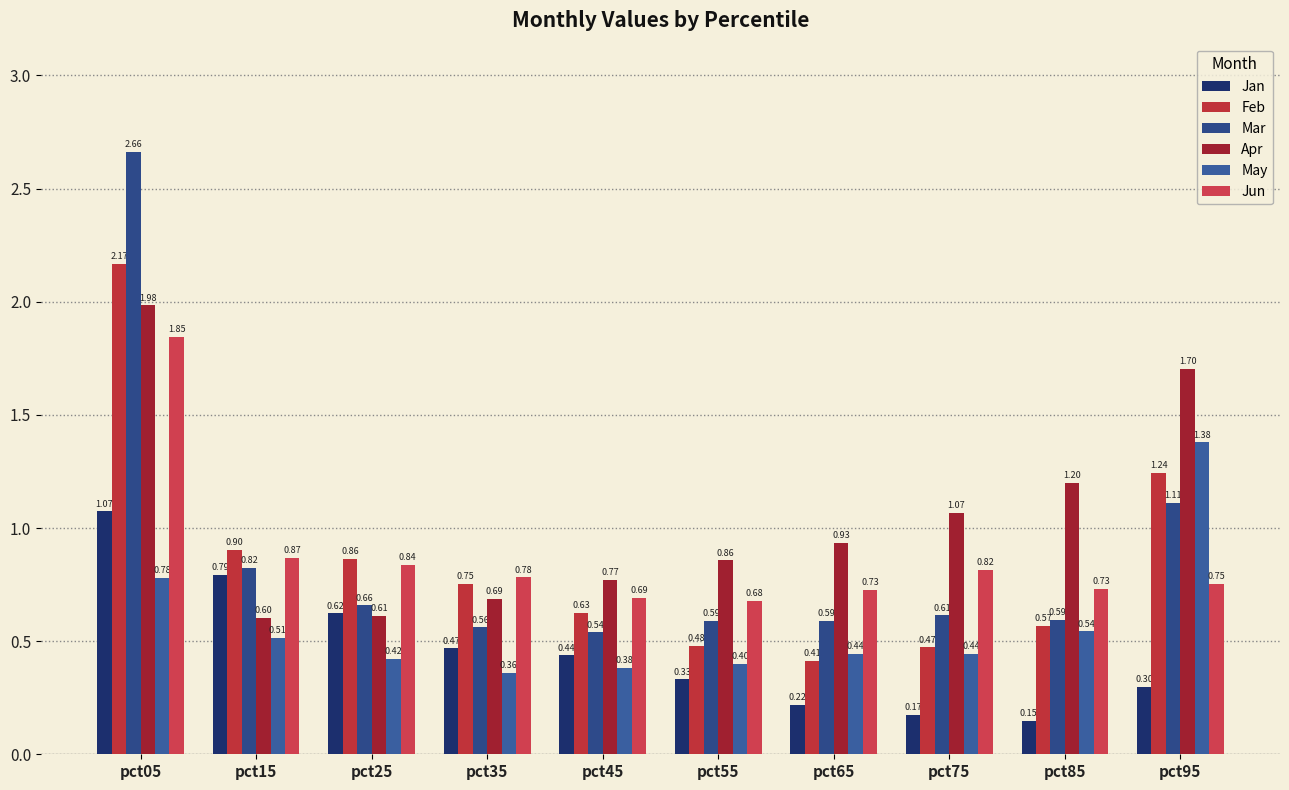

At pct45, list the series in order from largest to smallest.

Apr, Jun, Feb, Mar, Jan, May